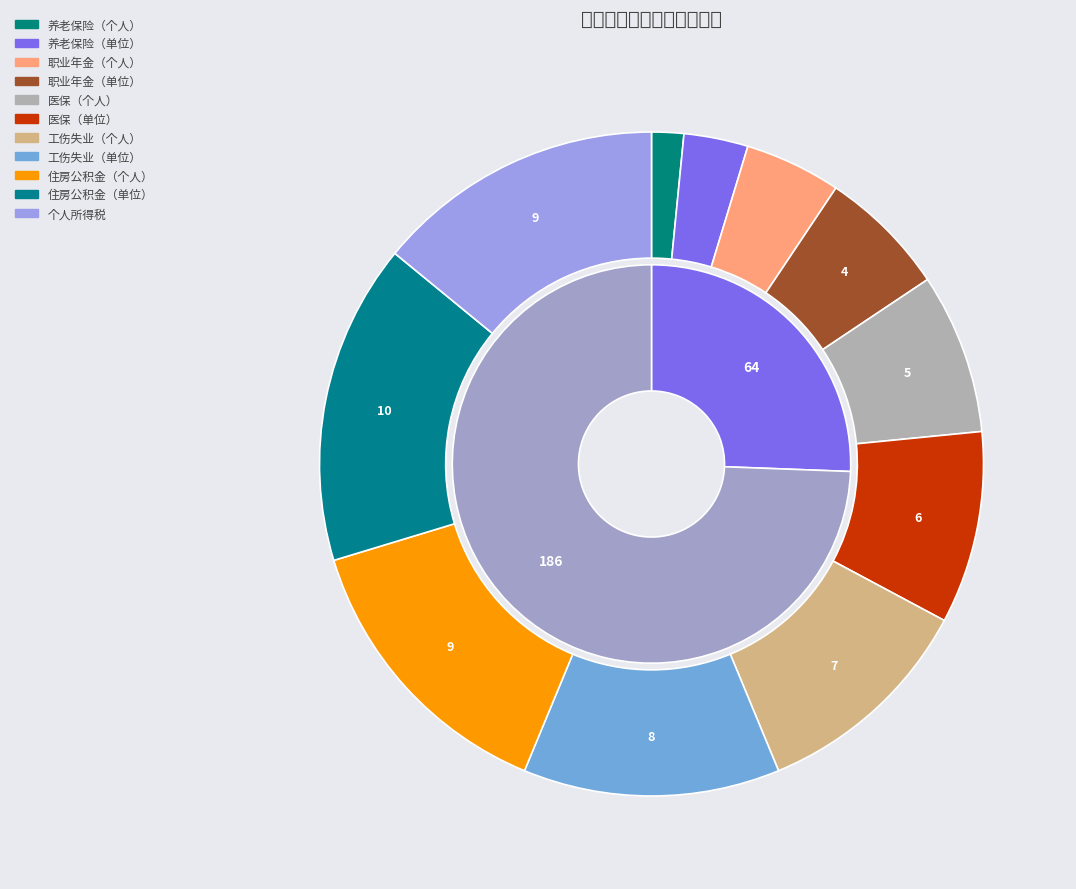

How much of the chart is everything except 职业年金（单位）?

93.8%